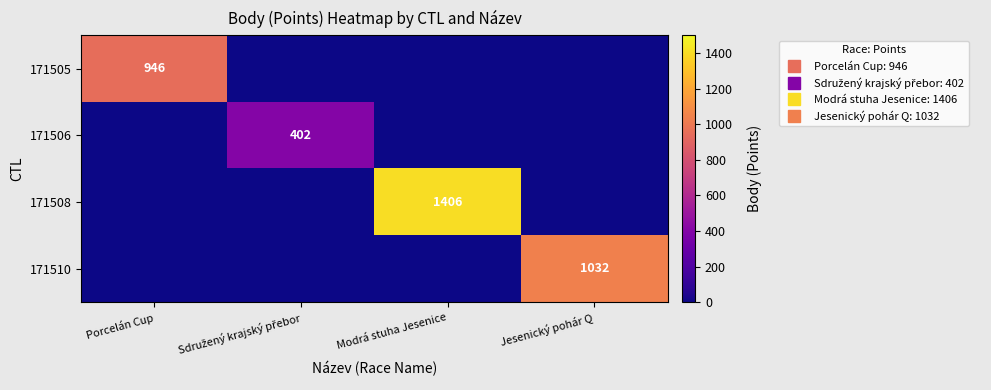

At which label does 171510 reach its peak?

Jesenický pohár Q